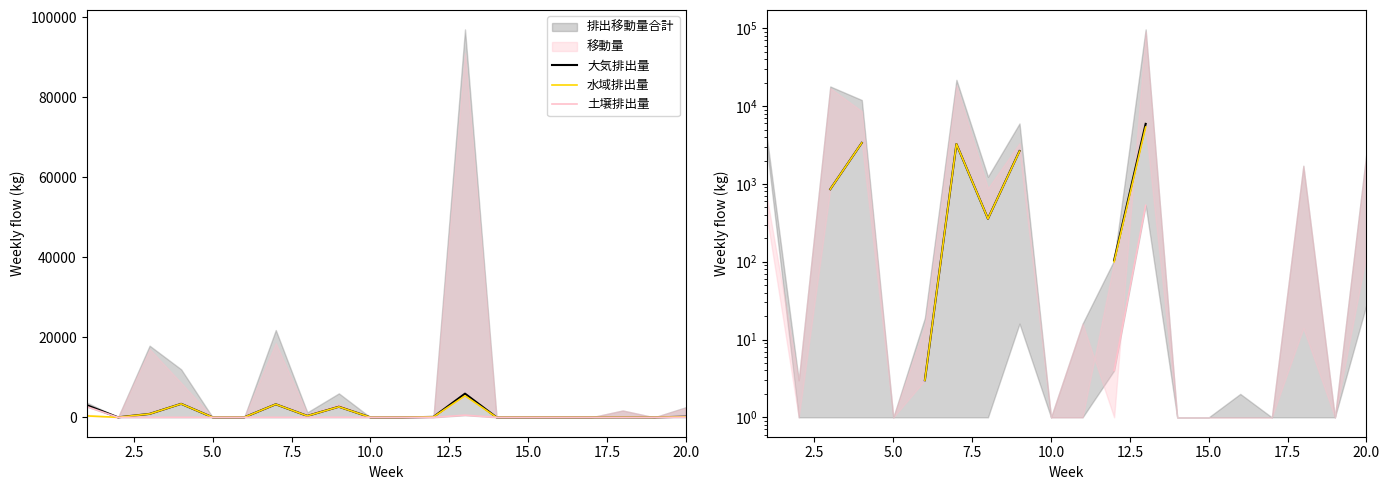

Does the chart display data point markers on the line(s)?

No